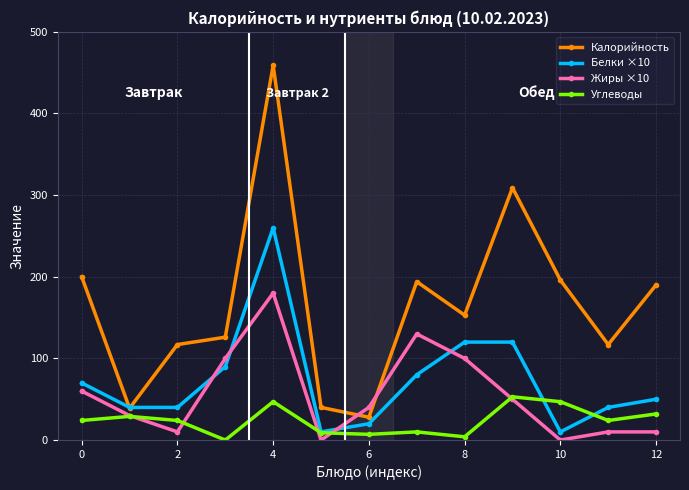

Which series ends up on top after the final intersection of Углеводы and Белки ×10?

Белки ×10